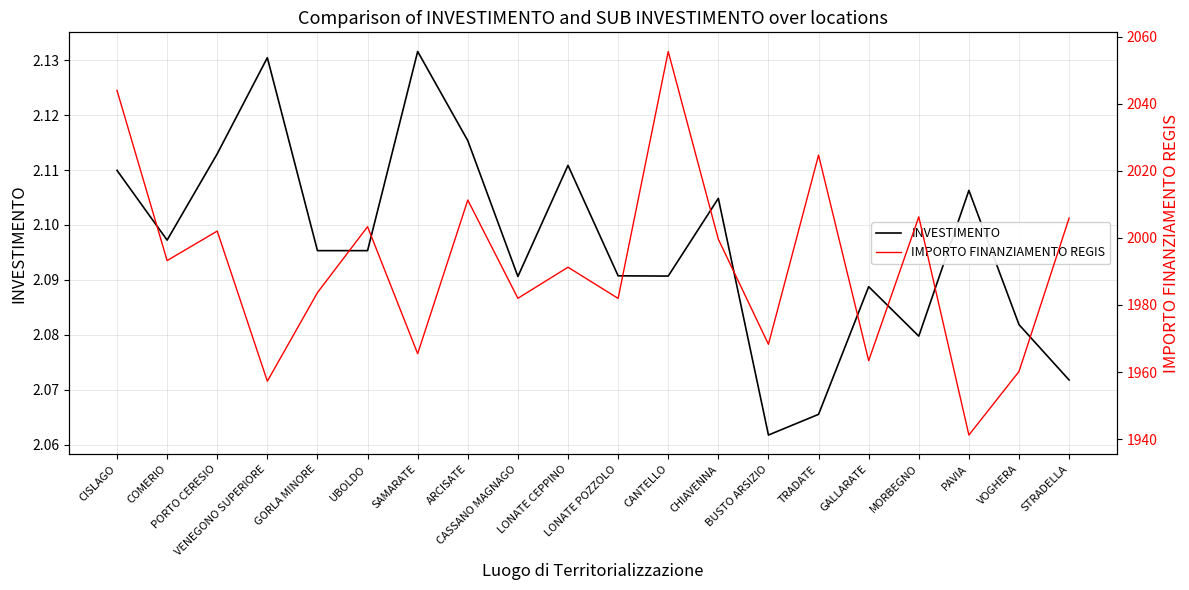

Does the chart have visible grid lines?

Yes